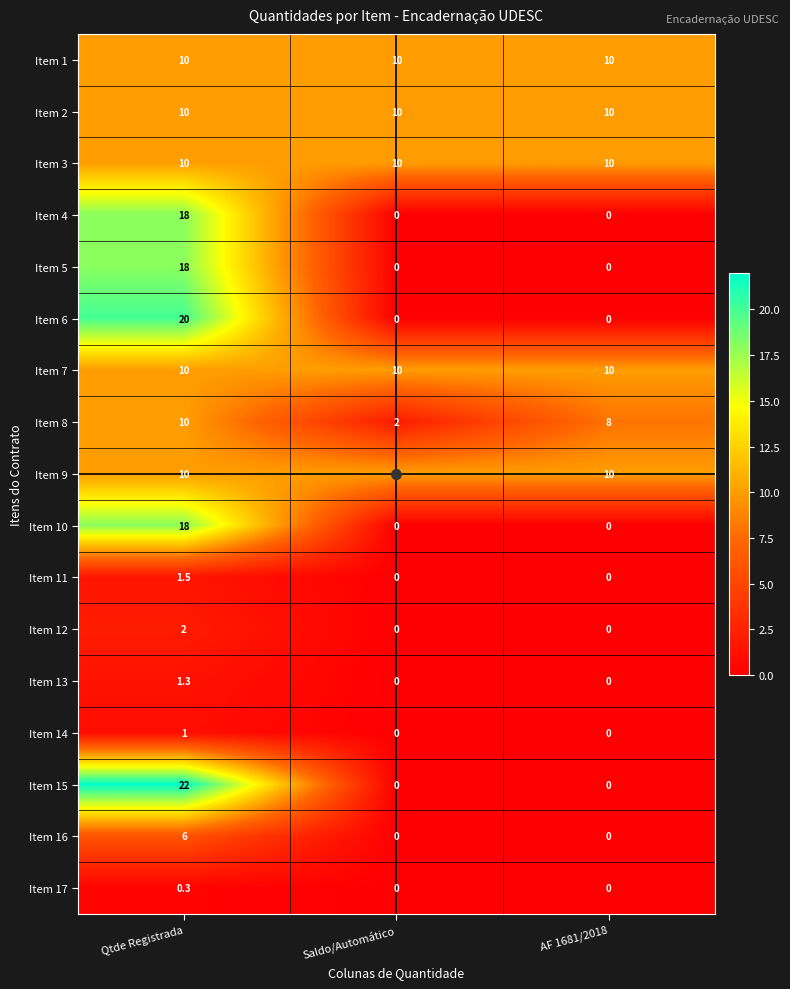

How many categories are shown in the chart?

3